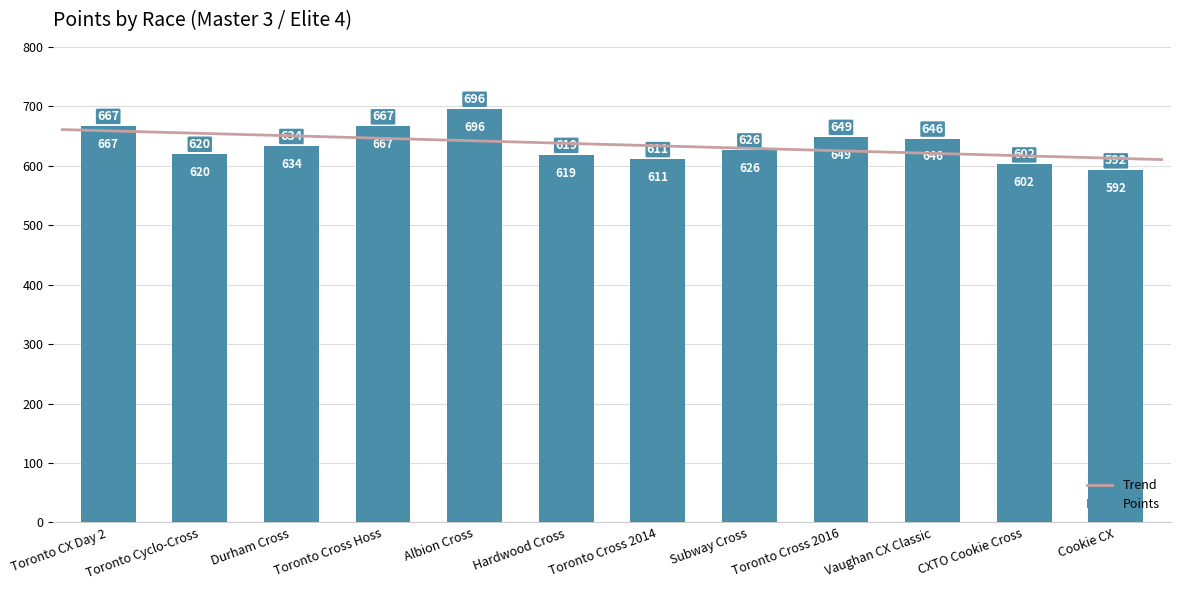

Rank the categories by value from lowest to highest.

Cookie CX, CXTO Cookie Cross, Toronto Cross 2014, Hardwood Cross, Toronto Cyclo-Cross, Subway Cross, Durham Cross, Vaughan CX Classic, Toronto Cross 2016, Toronto Cross Hoss, Toronto CX Day 2, Albion Cross